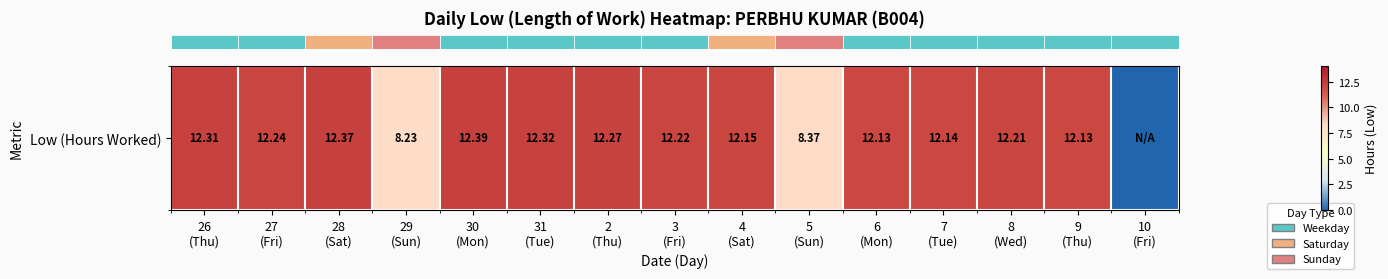

What is the average value?

10.9